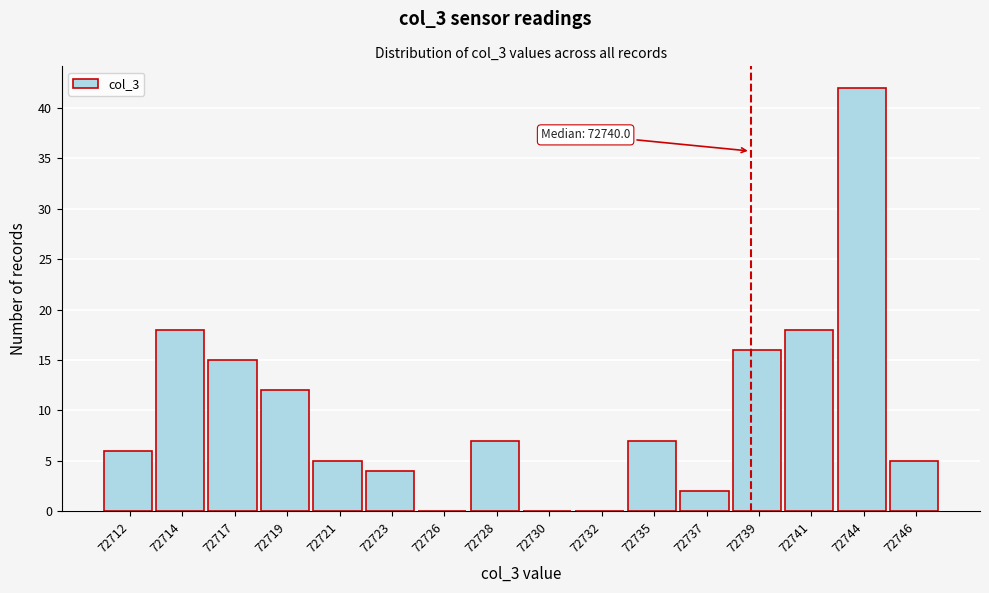

Reading left to right, list all the values displayed in this chart.

72712=6	72714=18	72717=15	72719=12	72721=5	72723=4	72726=0	72728=7	72730=0	72732=0	72735=7	72737=2	72739=16	72741=18	72744=42	72746=5